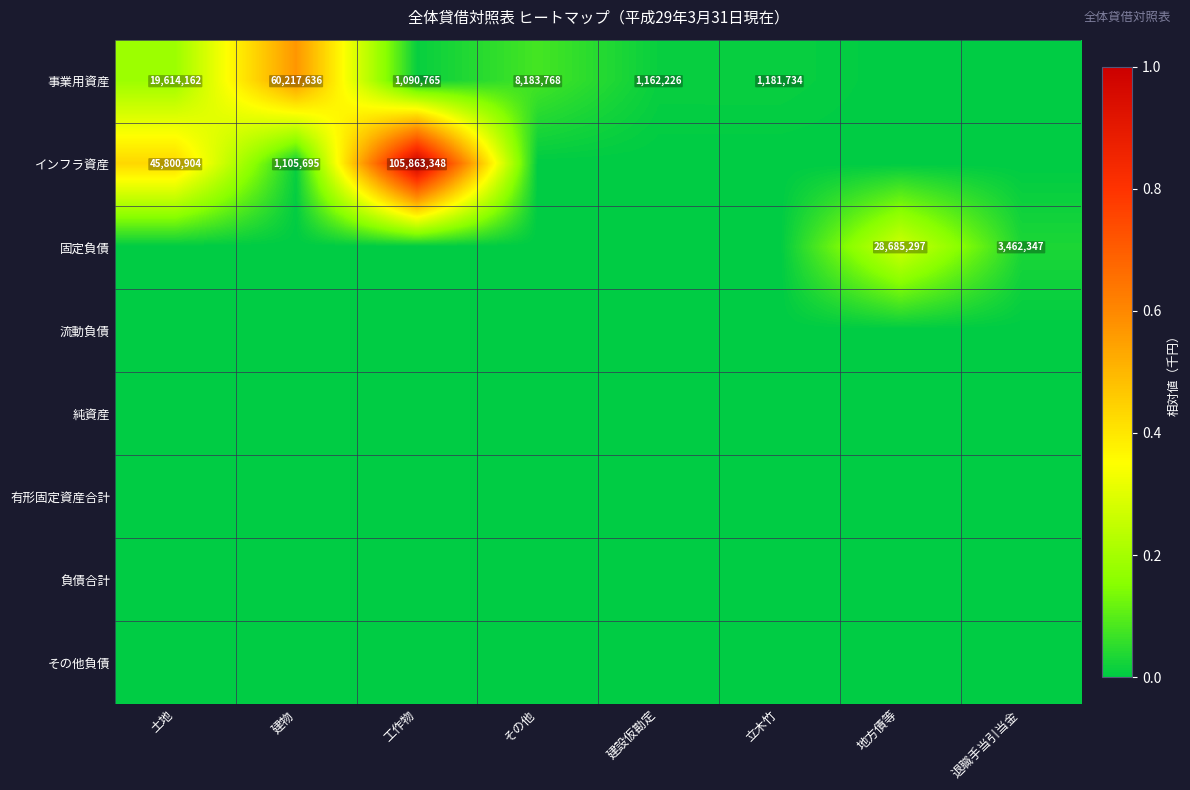

True or false: 事業用資産 has a value of 1181734 at 立木竹.

True